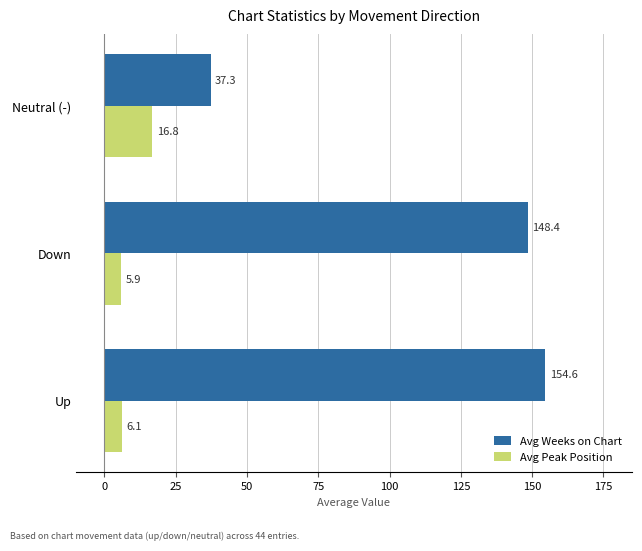

Read the Avg Weeks on Chart value at Down.

148.4